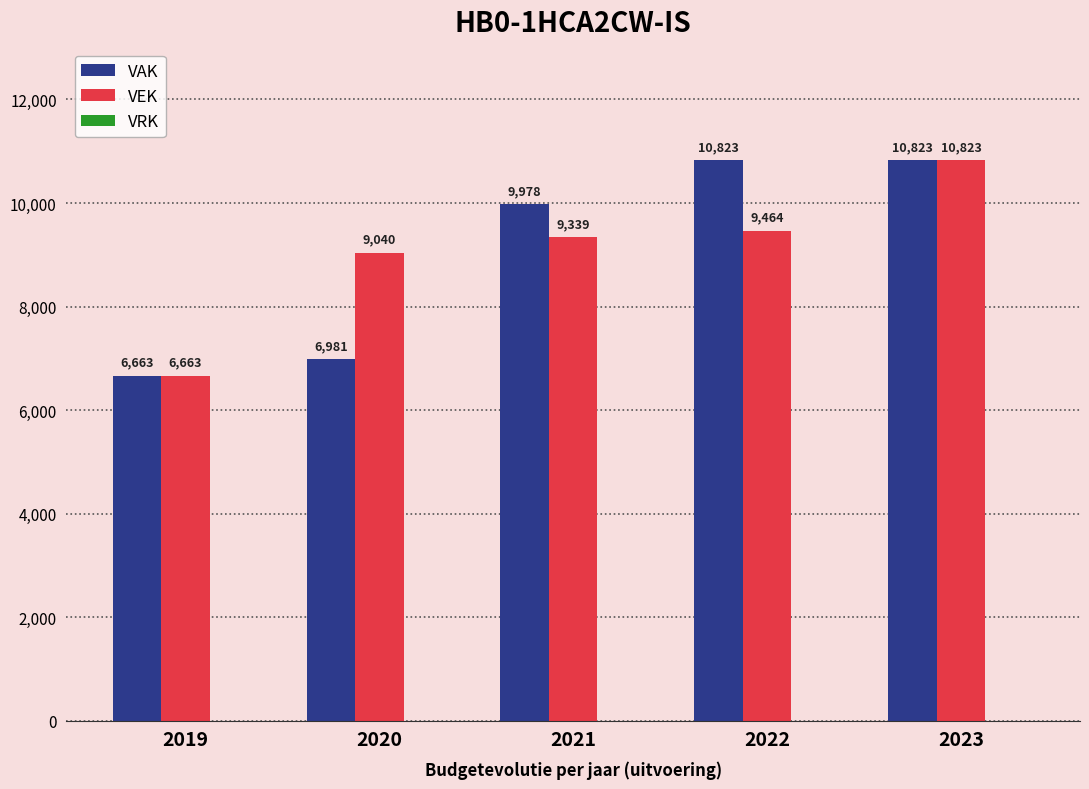

Which series changed the most between 2019 and 2022?

VAK